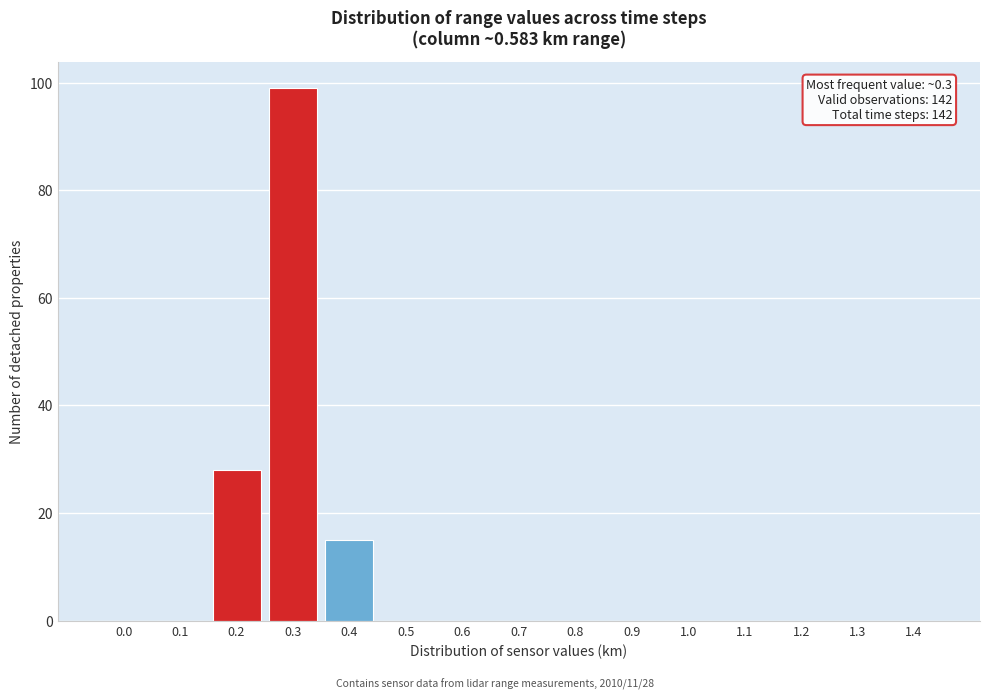

Reading left to right, transcribe all the data shown in this chart.

0.0=0	0.1=0	0.2=28	0.3=99	0.4=15	0.5=0	0.6=0	0.7=0	0.8=0	0.9=0	1.0=0	1.1=0	1.2=0	1.3=0	1.4=0